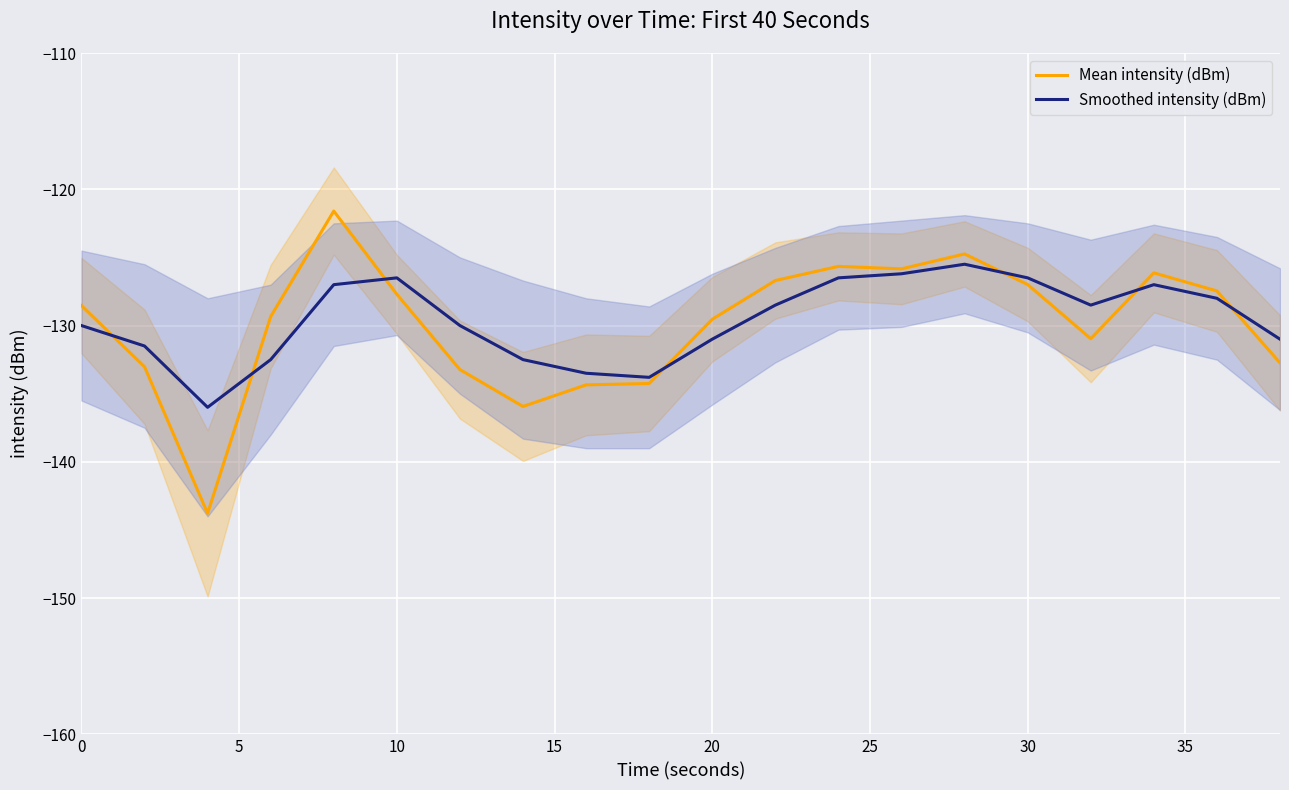

What is the lowest value of the Mean intensity (dBm) series?

-143.8